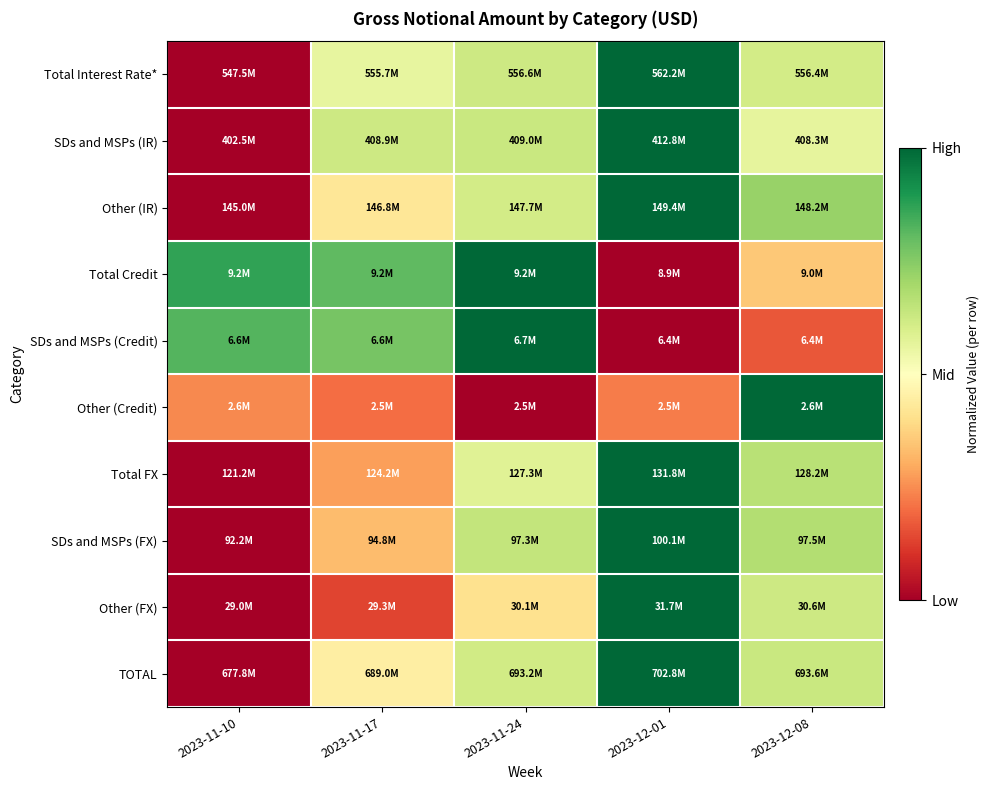

Reading right to left, list all the values displayed in this chart.

Total Interest Rate*: 2023-12-08=0.6	2023-12-01=1.0	2023-11-24=0.6	2023-11-17=0.6	2023-11-10=0.0
SDs and MSPs (IR): 2023-12-08=0.6	2023-12-01=1.0	2023-11-24=0.6	2023-11-17=0.6	2023-11-10=0.0
Other (IR): 2023-12-08=0.7	2023-12-01=1.0	2023-11-24=0.6	2023-11-17=0.4	2023-11-10=0.0
Total Credit: 2023-12-08=0.4	2023-12-01=0.0	2023-11-24=1.0	2023-11-17=0.8	2023-11-10=0.9
SDs and MSPs (Credit): 2023-12-08=0.2	2023-12-01=0.0	2023-11-24=1.0	2023-11-17=0.8	2023-11-10=0.8
Other (Credit): 2023-12-08=1.0	2023-12-01=0.2	2023-11-24=0.0	2023-11-17=0.2	2023-11-10=0.2
Total FX: 2023-12-08=0.7	2023-12-01=1.0	2023-11-24=0.6	2023-11-17=0.3	2023-11-10=0.0
SDs and MSPs (FX): 2023-12-08=0.7	2023-12-01=1.0	2023-11-24=0.6	2023-11-17=0.3	2023-11-10=0.0
Other (FX): 2023-12-08=0.6	2023-12-01=1.0	2023-11-24=0.4	2023-11-17=0.1	2023-11-10=0.0
TOTAL: 2023-12-08=0.6	2023-12-01=1.0	2023-11-24=0.6	2023-11-17=0.4	2023-11-10=0.0